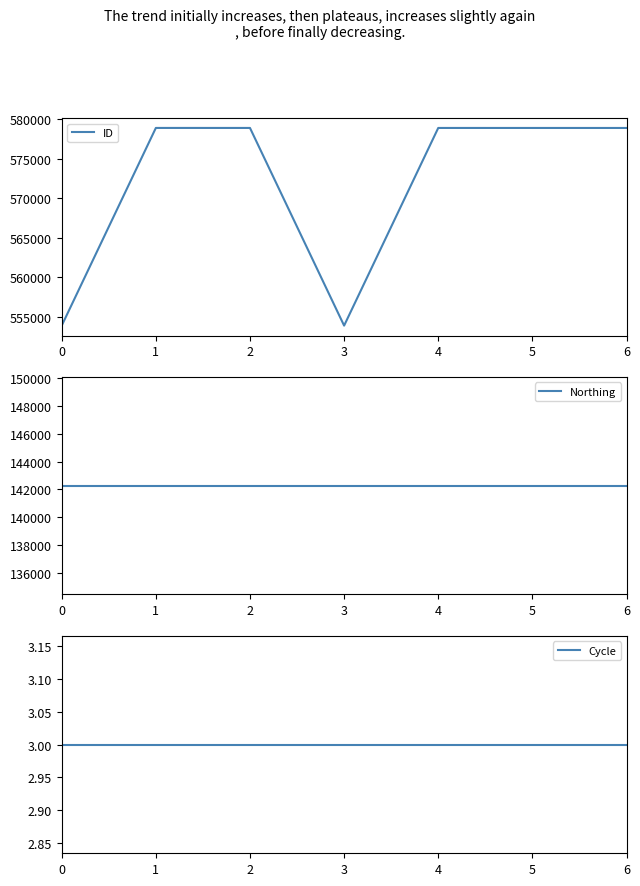

True or false: Cycle has a value of 2 at 3.

False